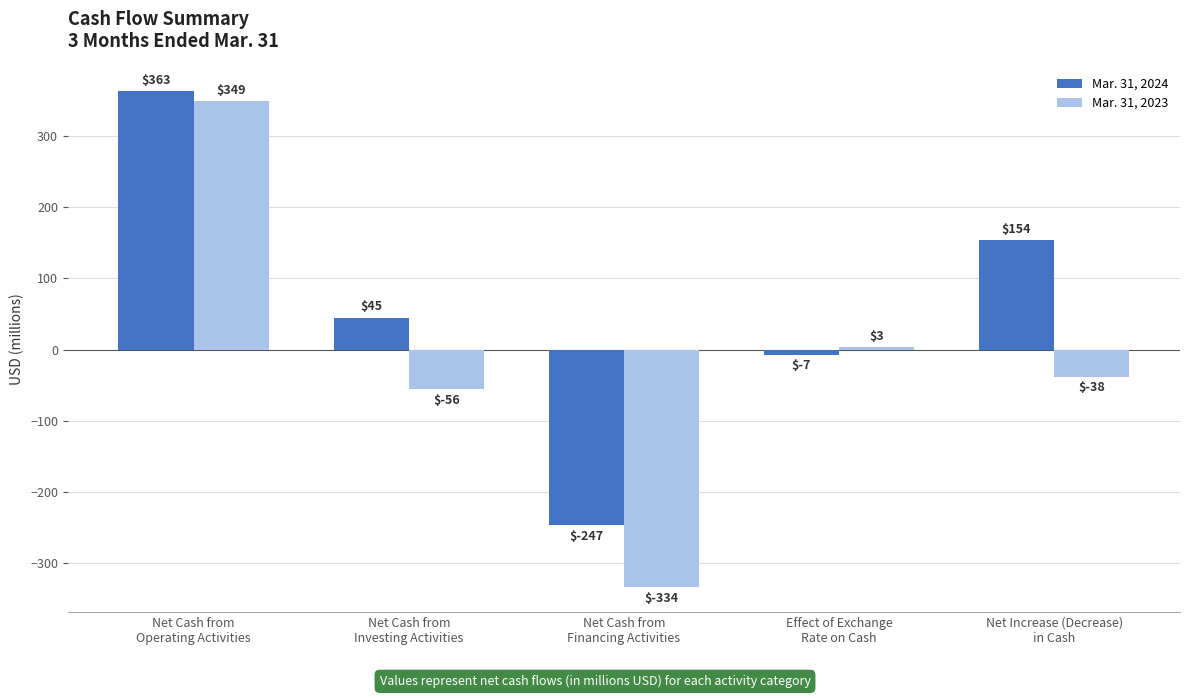

Which series has the largest total across all categories?

Mar. 31, 2024